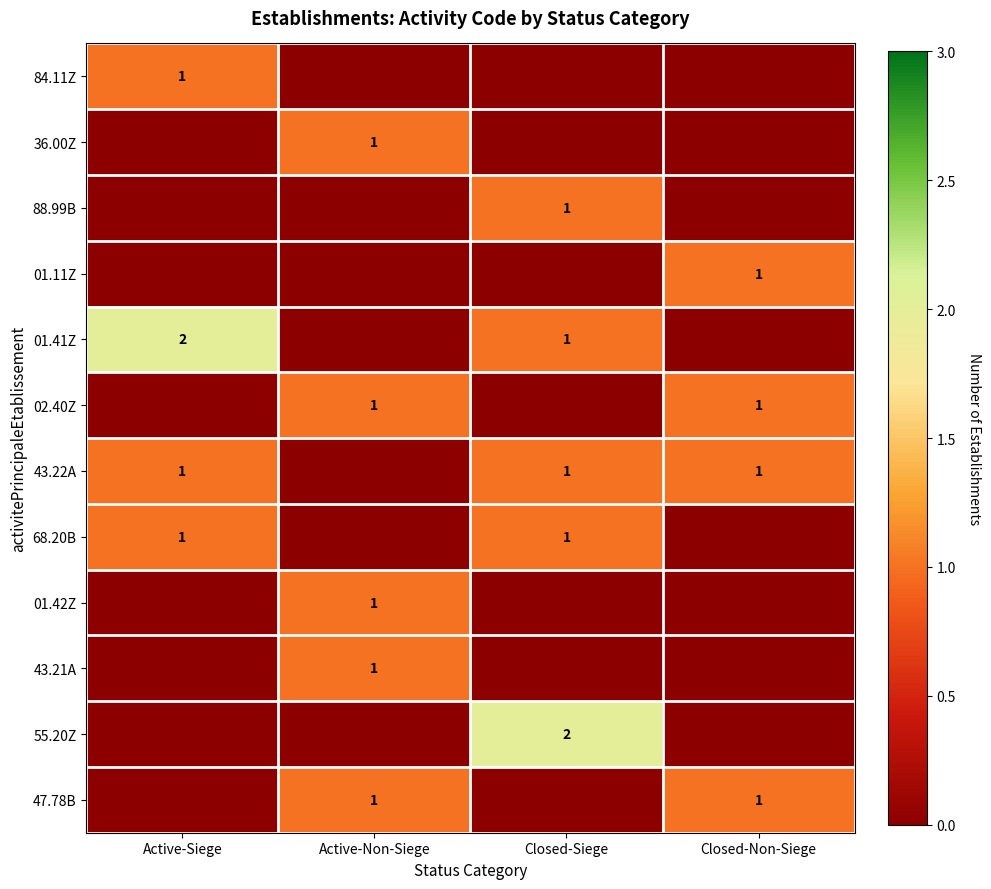

How many categories are shown in the chart?

4